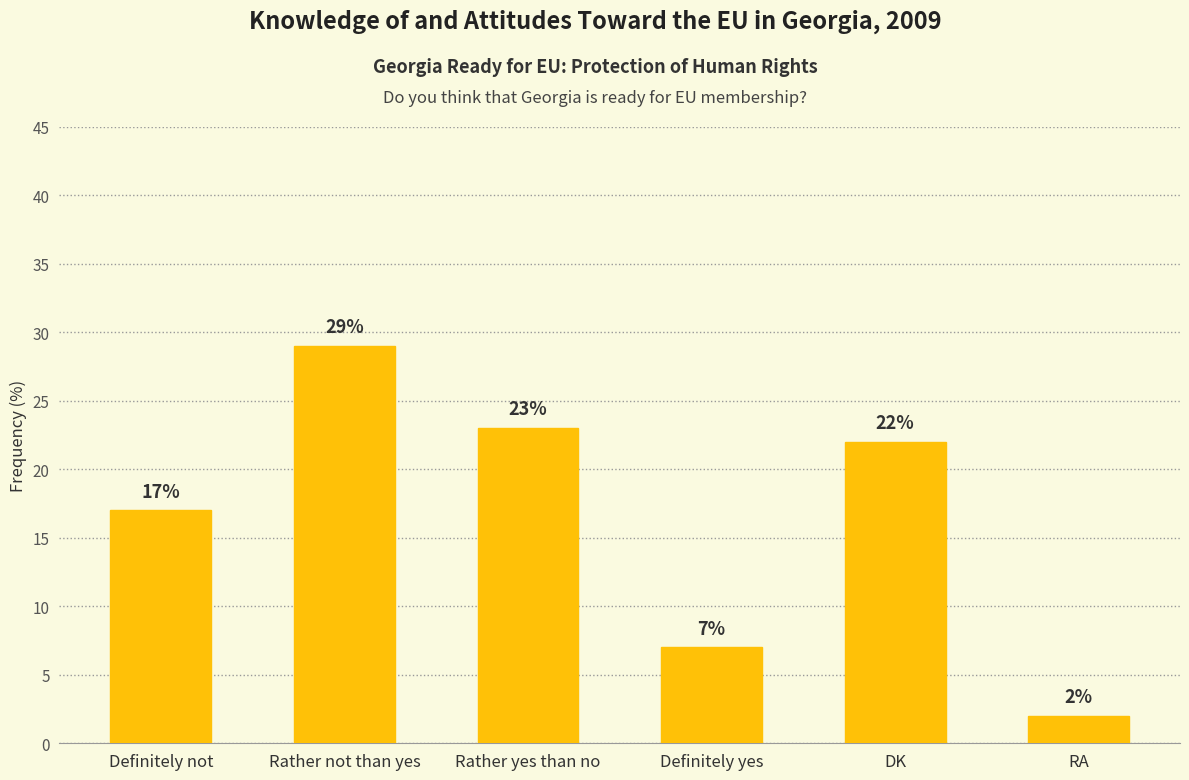

At which label is the value closest to 15?

Definitely not